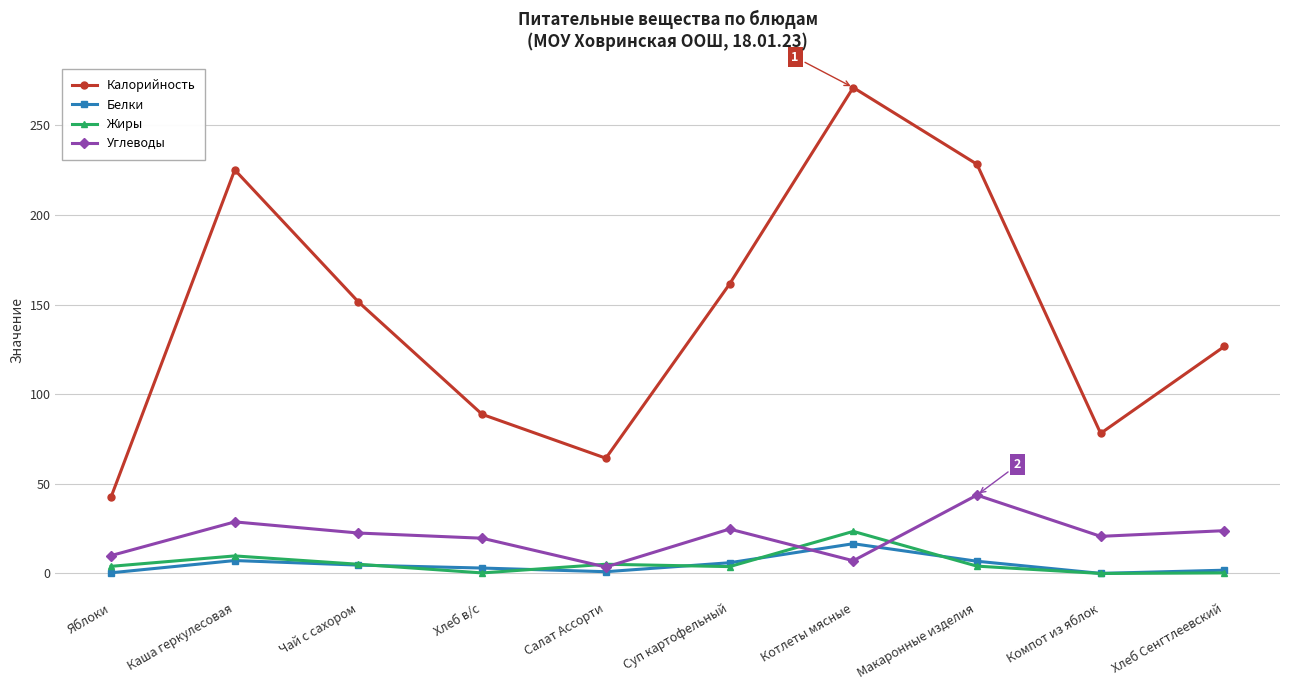

What is the difference between the maximum and minimum values in the Жиры series?

23.5